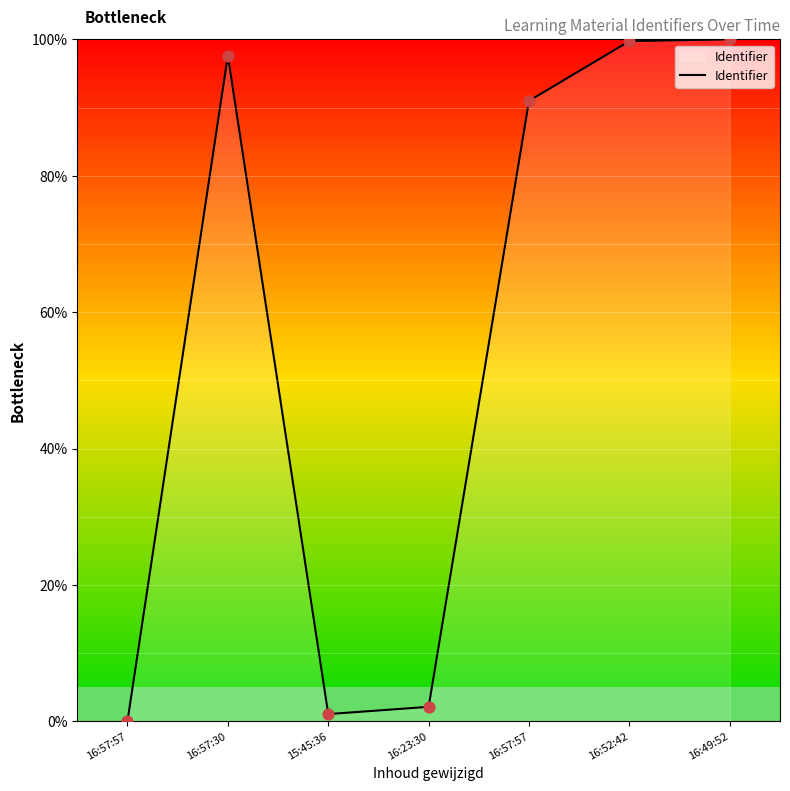

Which has a higher value, 15:45:36 or 16:57:57?

15:45:36